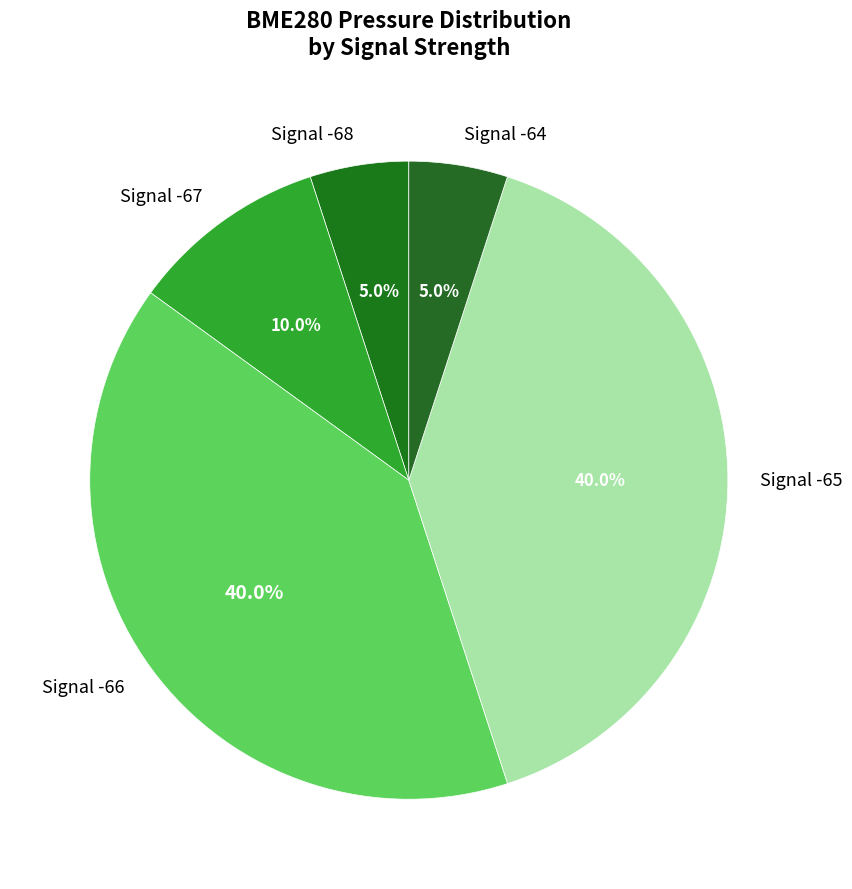

Approximately how many times larger is the value at Signal -67 compared to Signal -64?

2.0